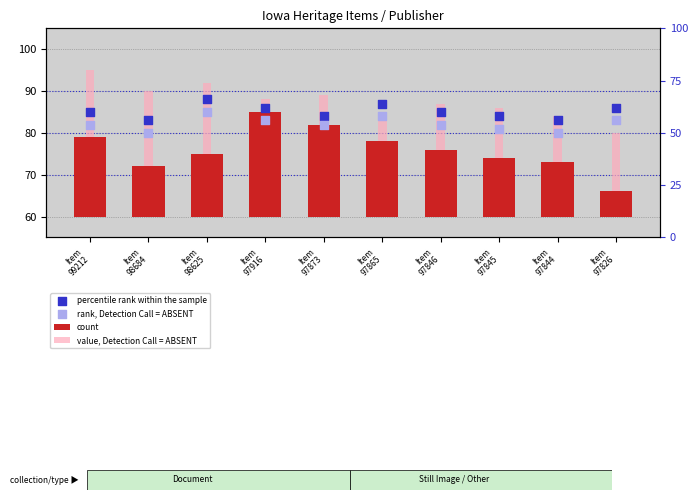

At which category is the sum across all series the highest?

Item
97916